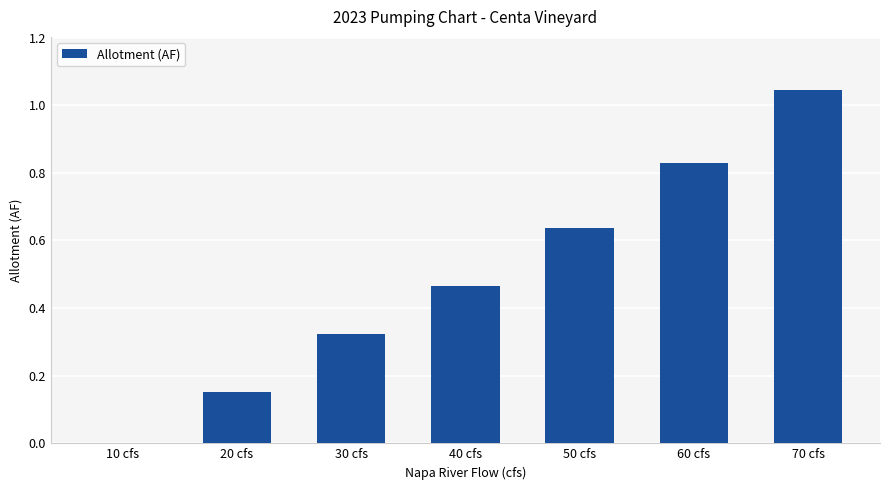

What is the sum of all values?

3.5